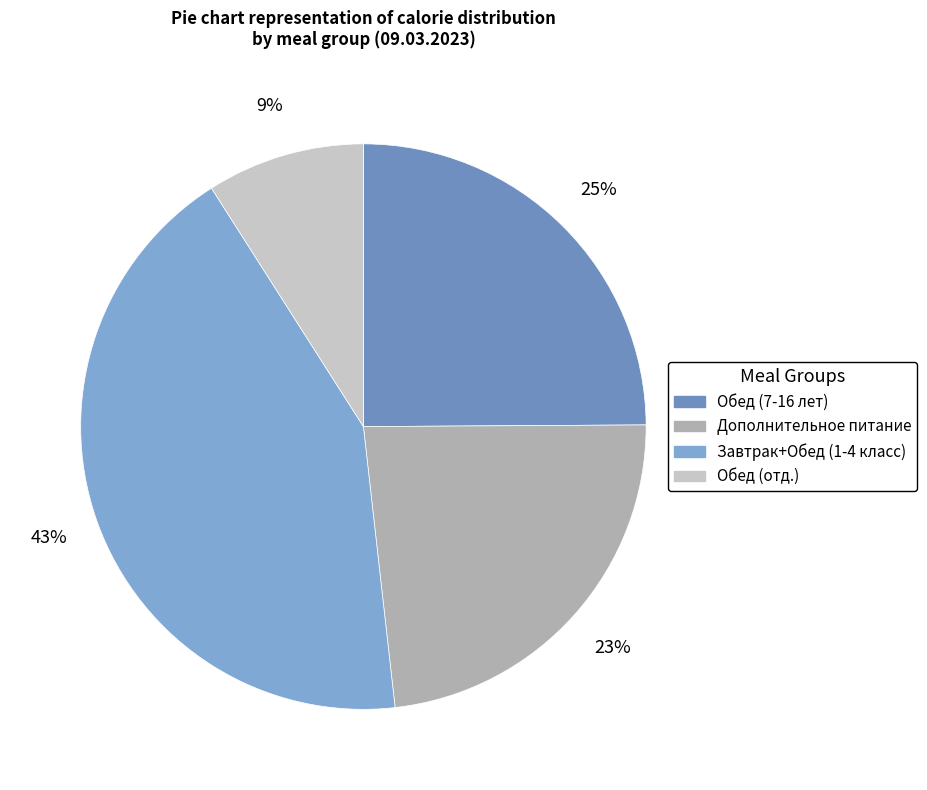

How many segments does this pie chart have?

4